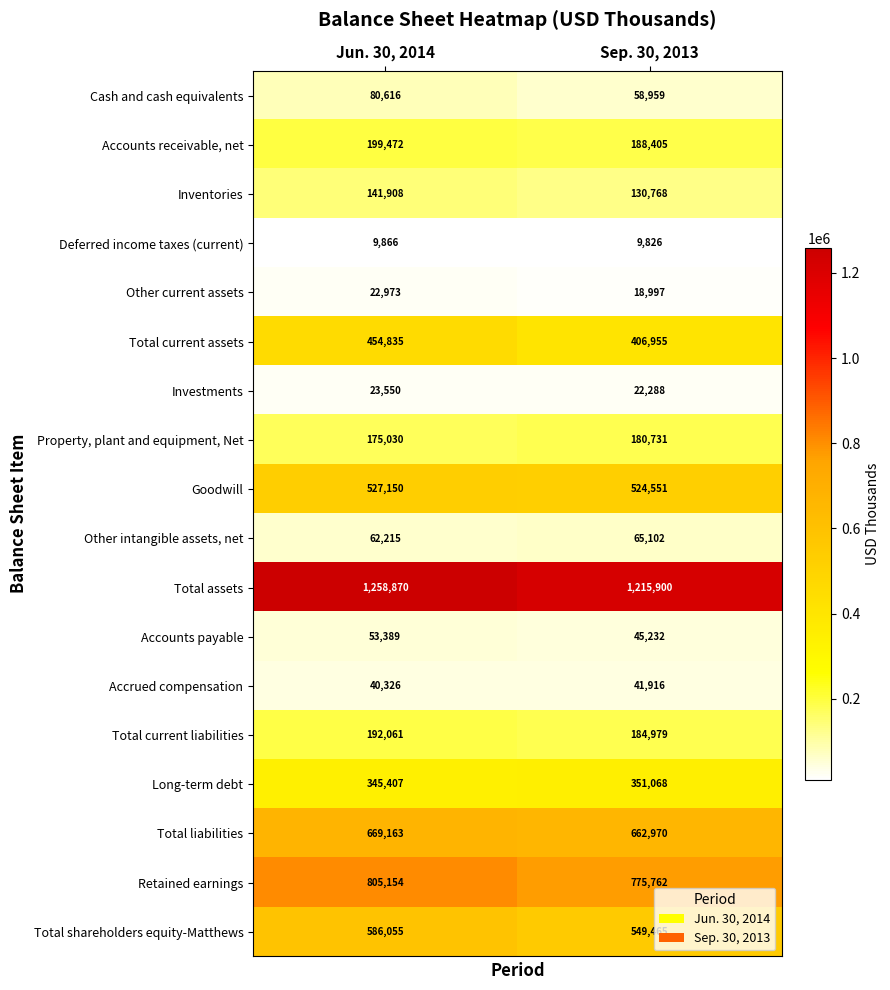

What is the average value of the Total shareholders equity-Matthews series?

567760